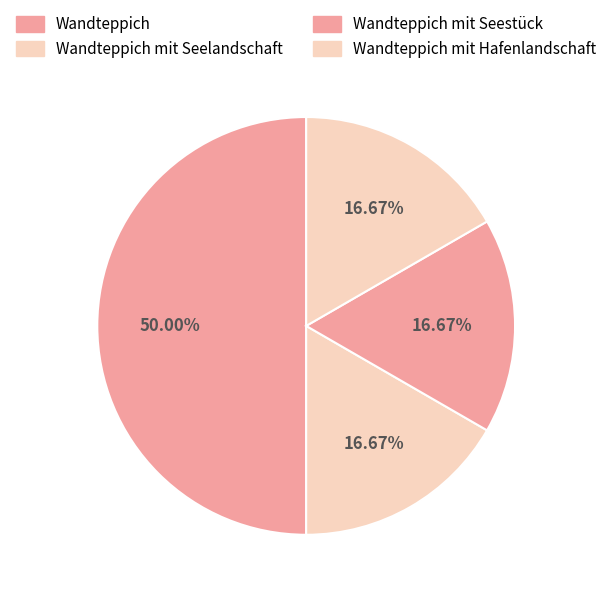

What is the largest slice in the pie chart?

Wandteppich